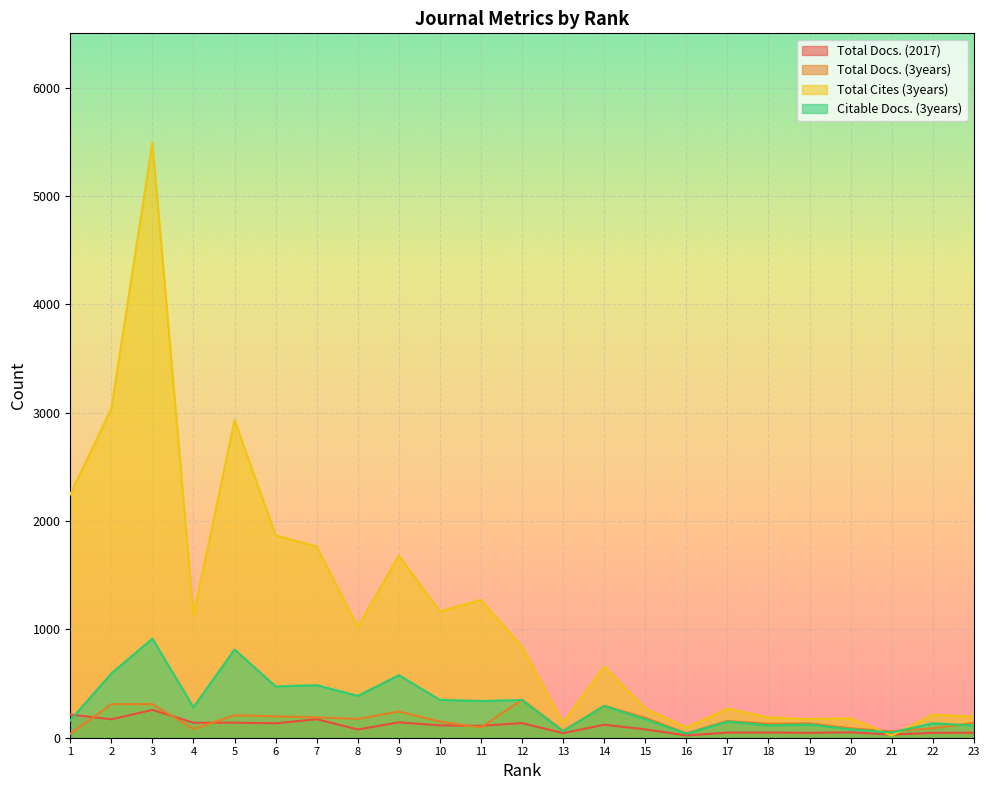

In Total Docs. (3years), how many points are higher than both neighbors (excluding endpoints)?

7